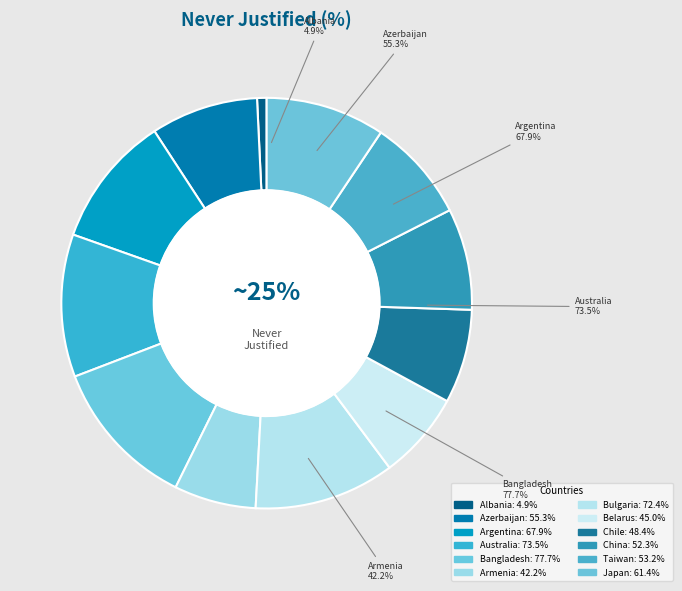

How many slices are in this pie chart?

12